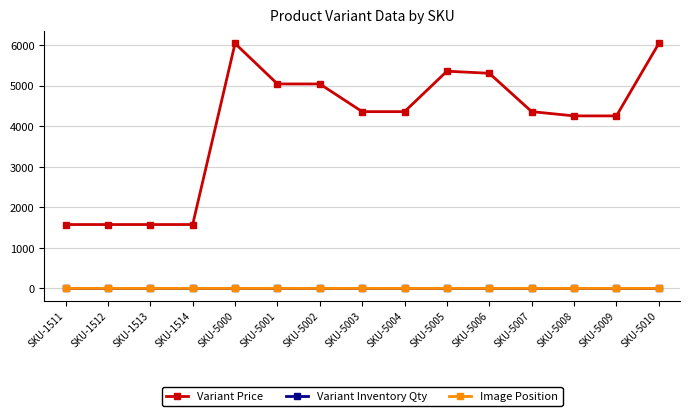

What is the sum of the Variant Price values at SKU-5000 and SKU-1512?

7612.5